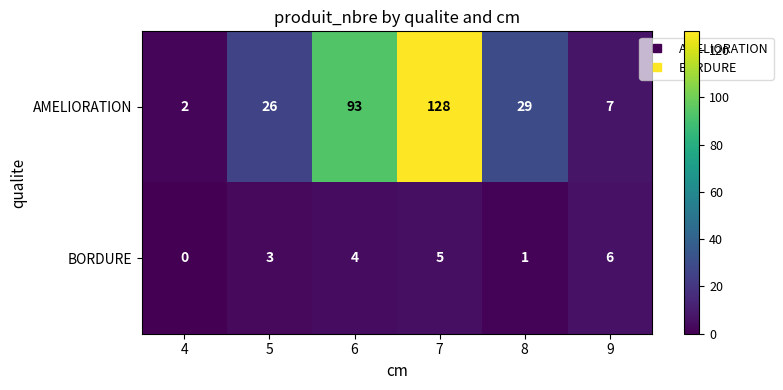

At how many categories does at least one series exceed 12?

4